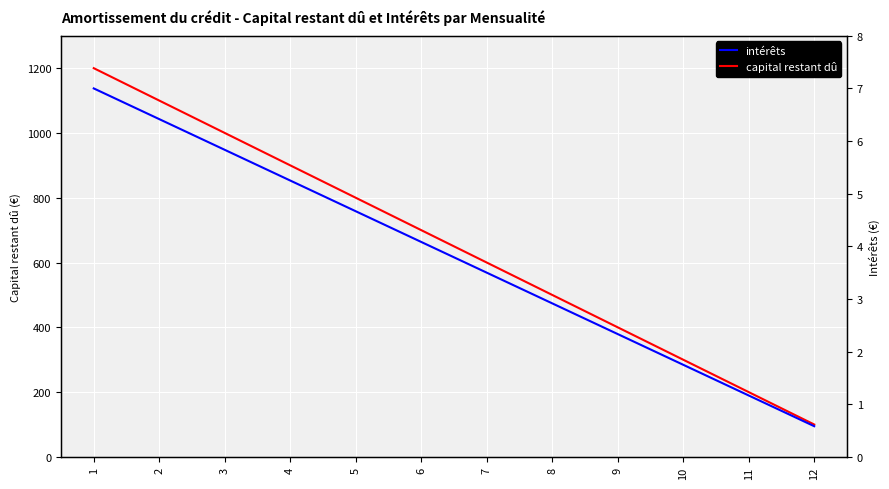

Which has a higher value, 10 or 3?

3